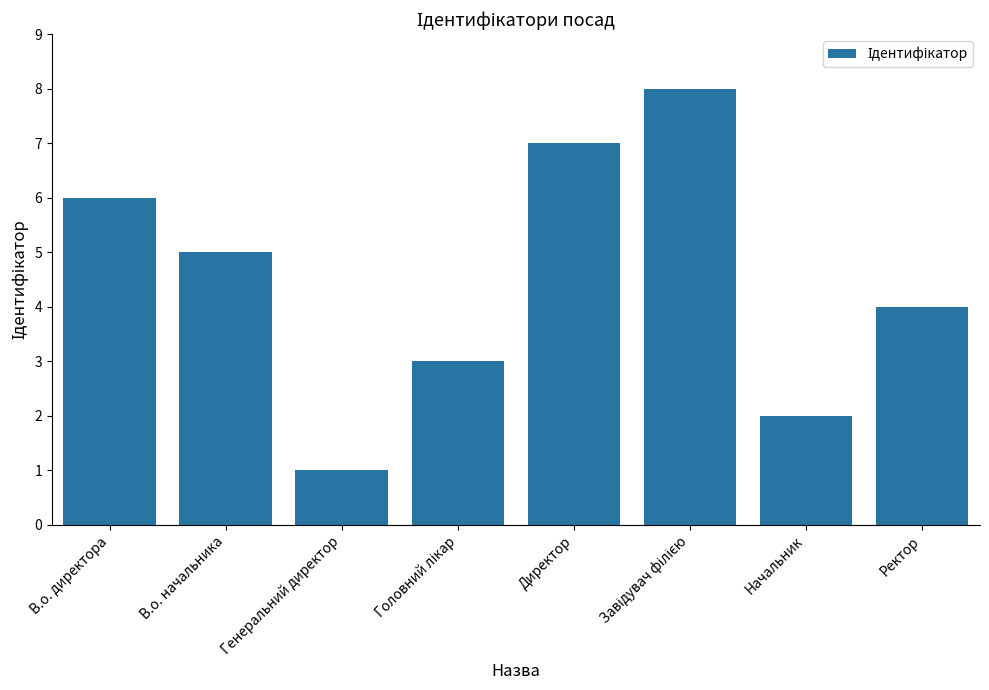

What value does the data have at В.о. директора?

6